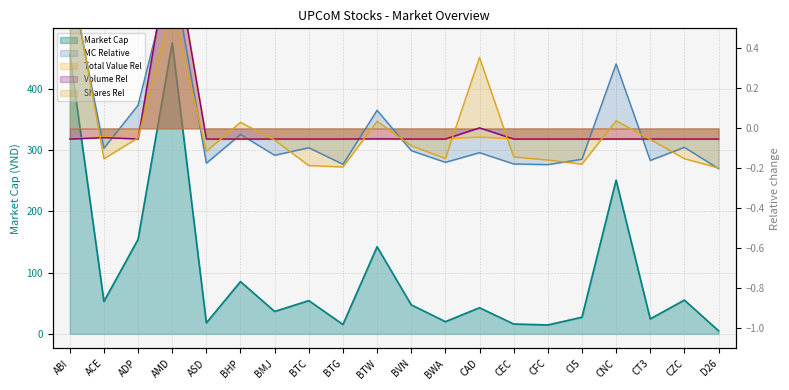

What is the difference between the second highest and minimum values in the Outstanding Shares series?

0.8